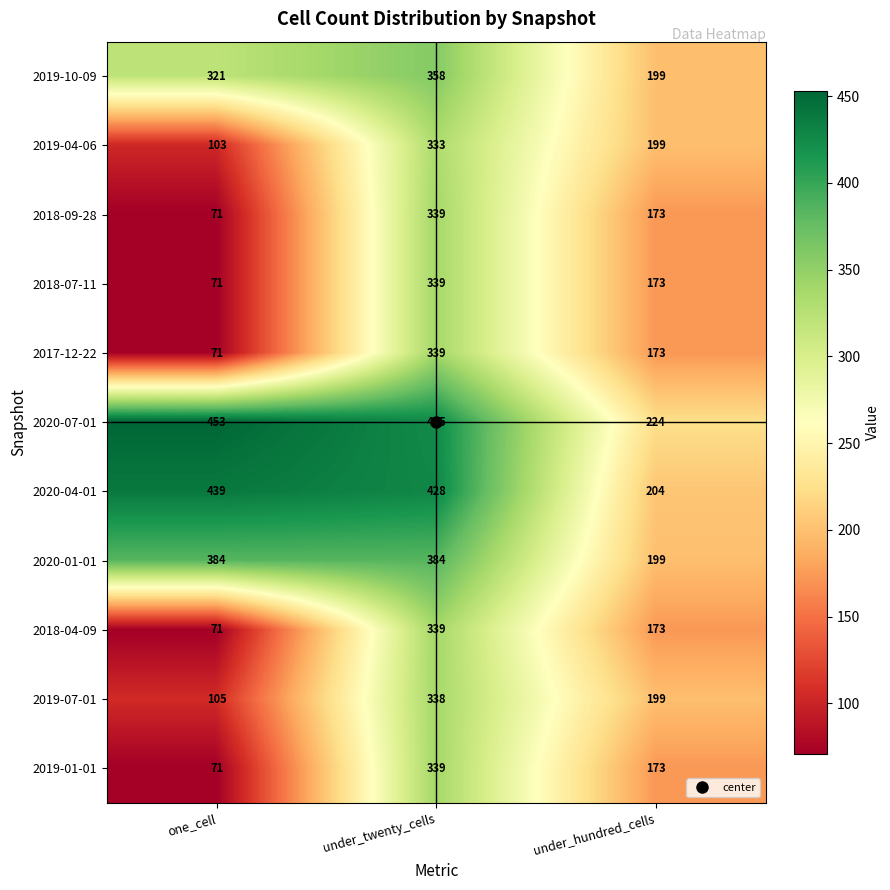

At which category does the chart reach its minimum across all series?

one_cell